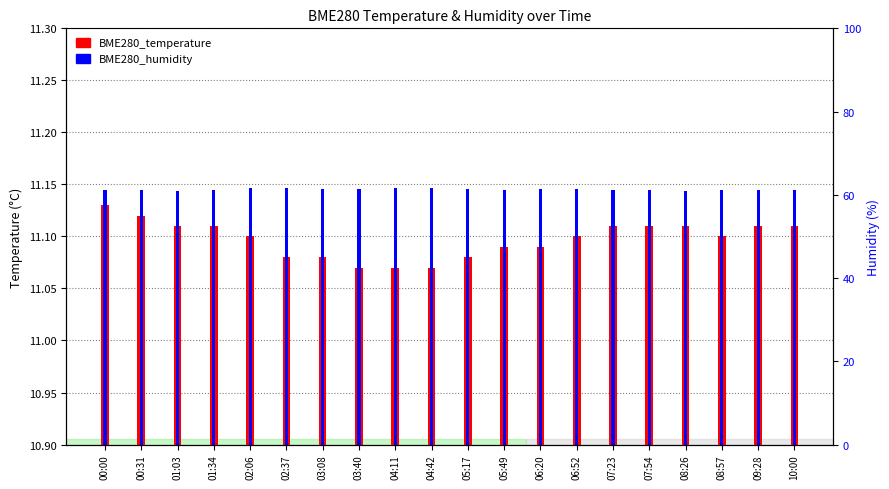

At which label does BME280_humidity first exceed 61?

00:00